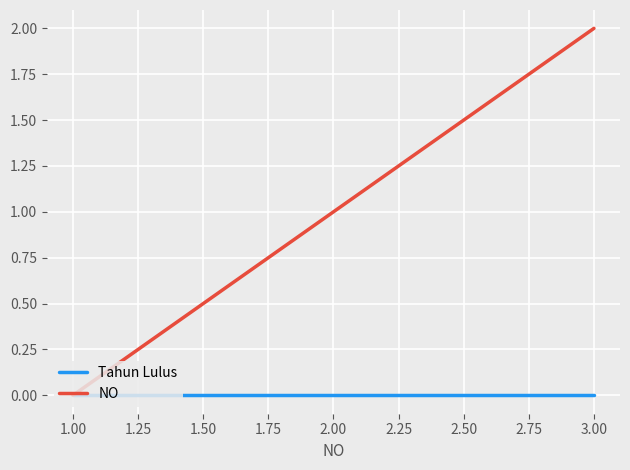

Between 1.00 and 3.00, which series saw the biggest shift?

NO